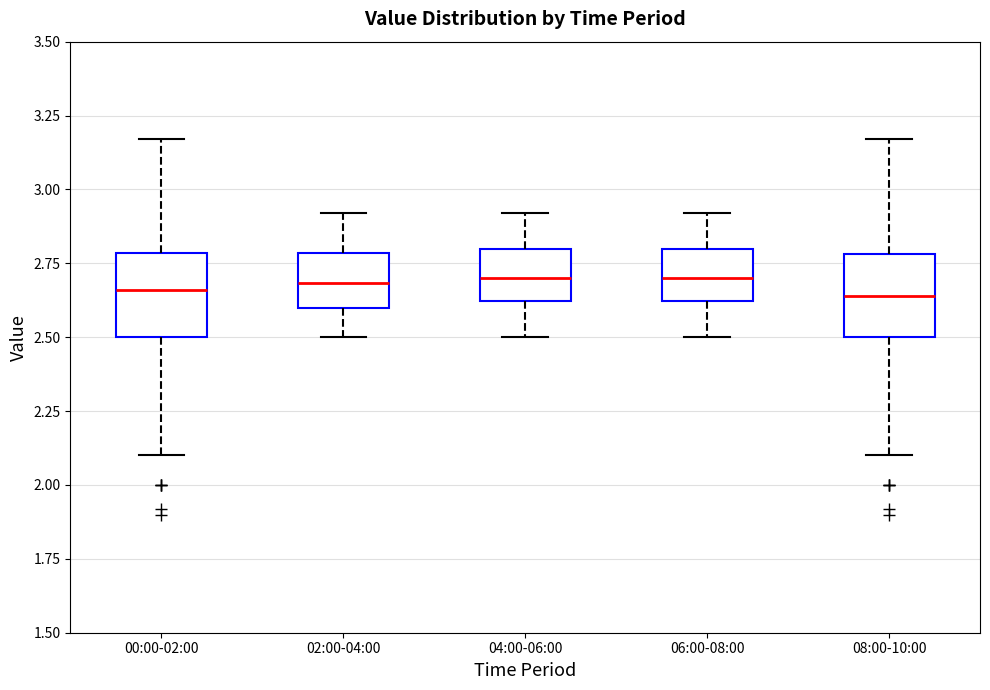

Reading left to right, transcribe this box plot: for each box, give where its median line is, the range the box spans, and where its two whiskers end, as read against the y-axis. The values are not printed on the chart, so give them approximately, as read against the axis.

00:00-02:00: median 2.65, box 2.50 to 2.80, whiskers 2.10 to 3.15
02:00-04:00: median 2.70, box 2.60 to 2.80, whiskers 2.50 to 2.90
04:00-06:00: median 2.70, box 2.60 to 2.80, whiskers 2.50 to 2.90
06:00-08:00: median 2.70, box 2.60 to 2.80, whiskers 2.50 to 2.90
08:00-10:00: median 2.65, box 2.50 to 2.80, whiskers 2.10 to 3.15